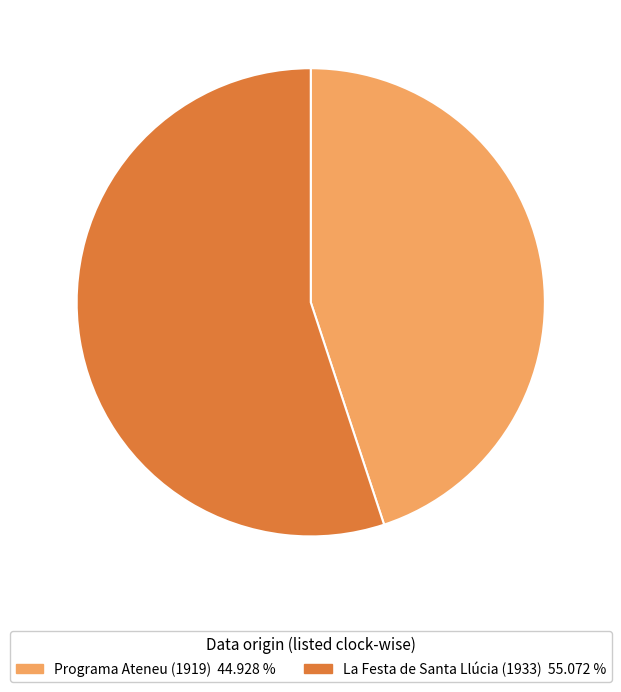

Is La Festa de Santa Llúcia (1933) 55.072 % the majority of the pie?

Yes